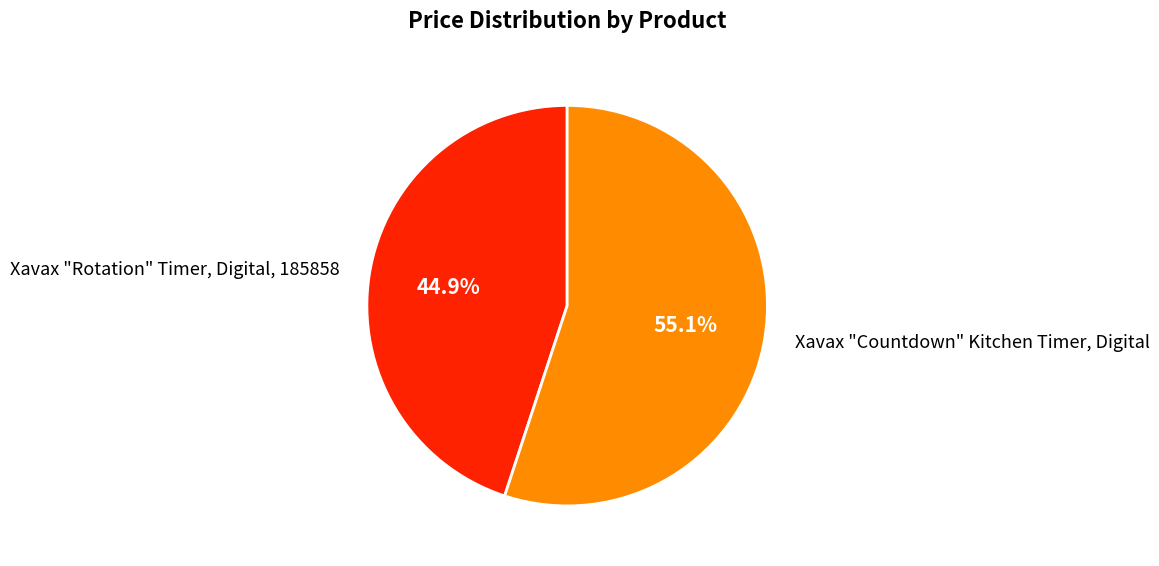

To the nearest percent, what percentage of the pie is Xavax "Countdown" Kitchen Timer, Digital?

55%